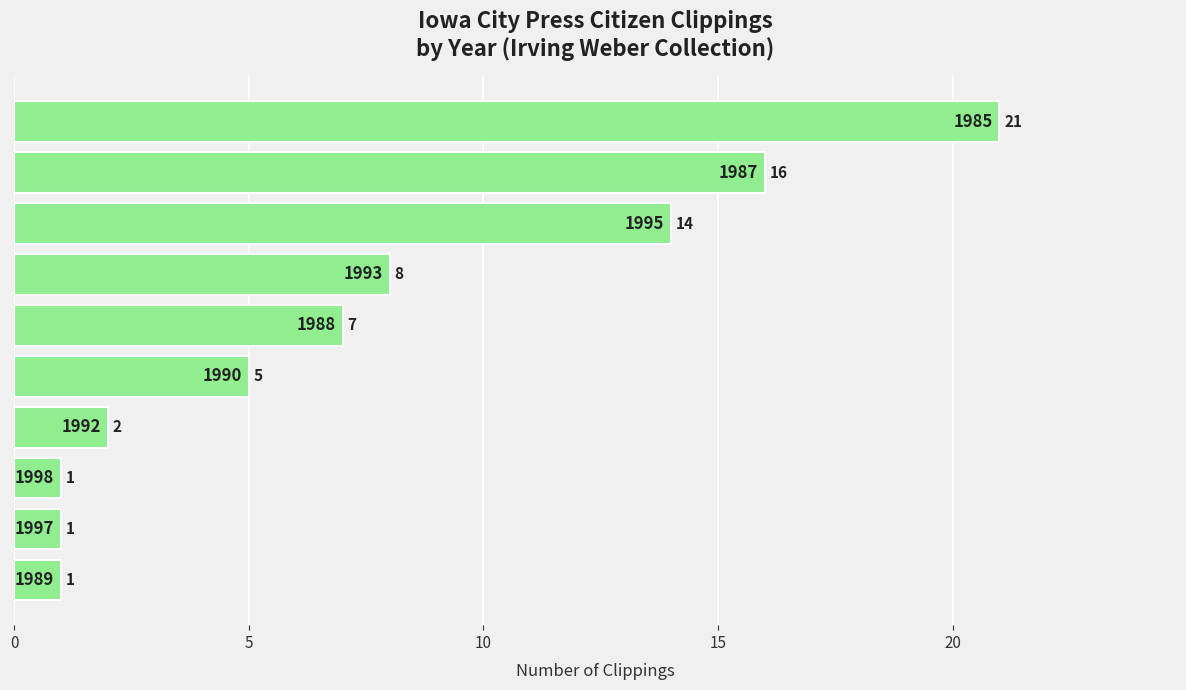

What is the minimum value shown in the chart?

1